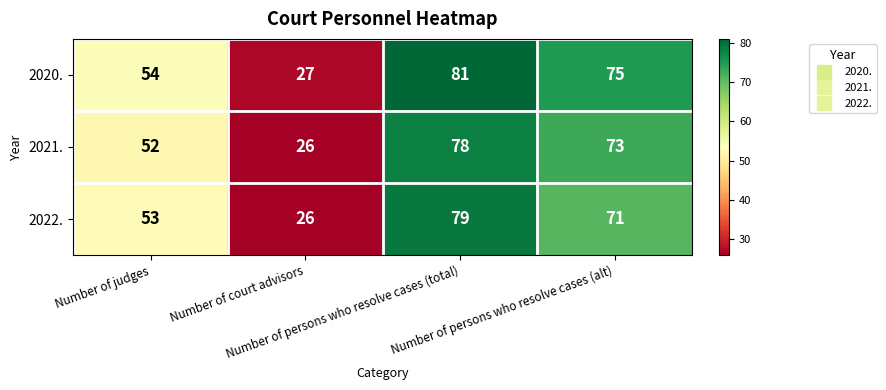

What is the total value across all series at Number of judges?

159